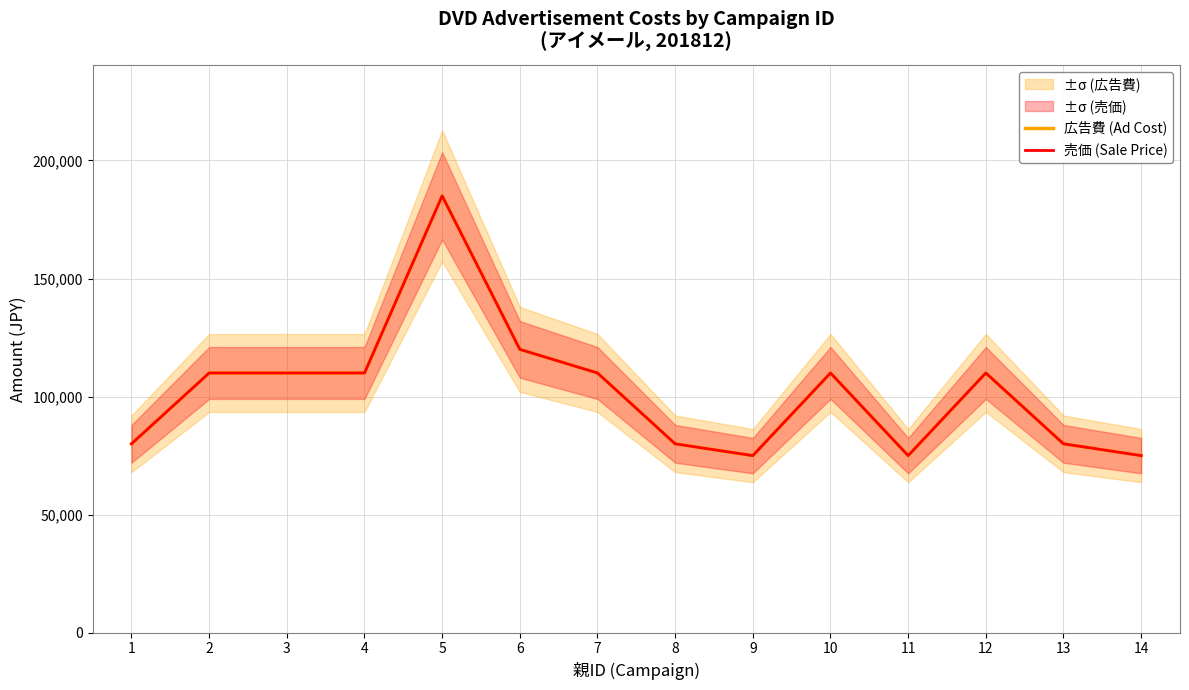

True or false: 売価 (Sale Price) and 広告費 (Ad Cost) cross at least once.

False